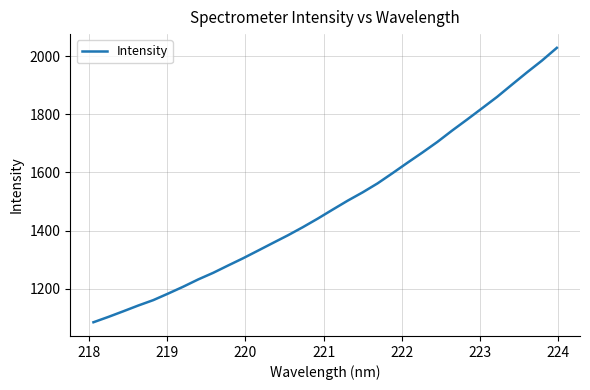

What is the difference between the maximum and minimum values?

943.1